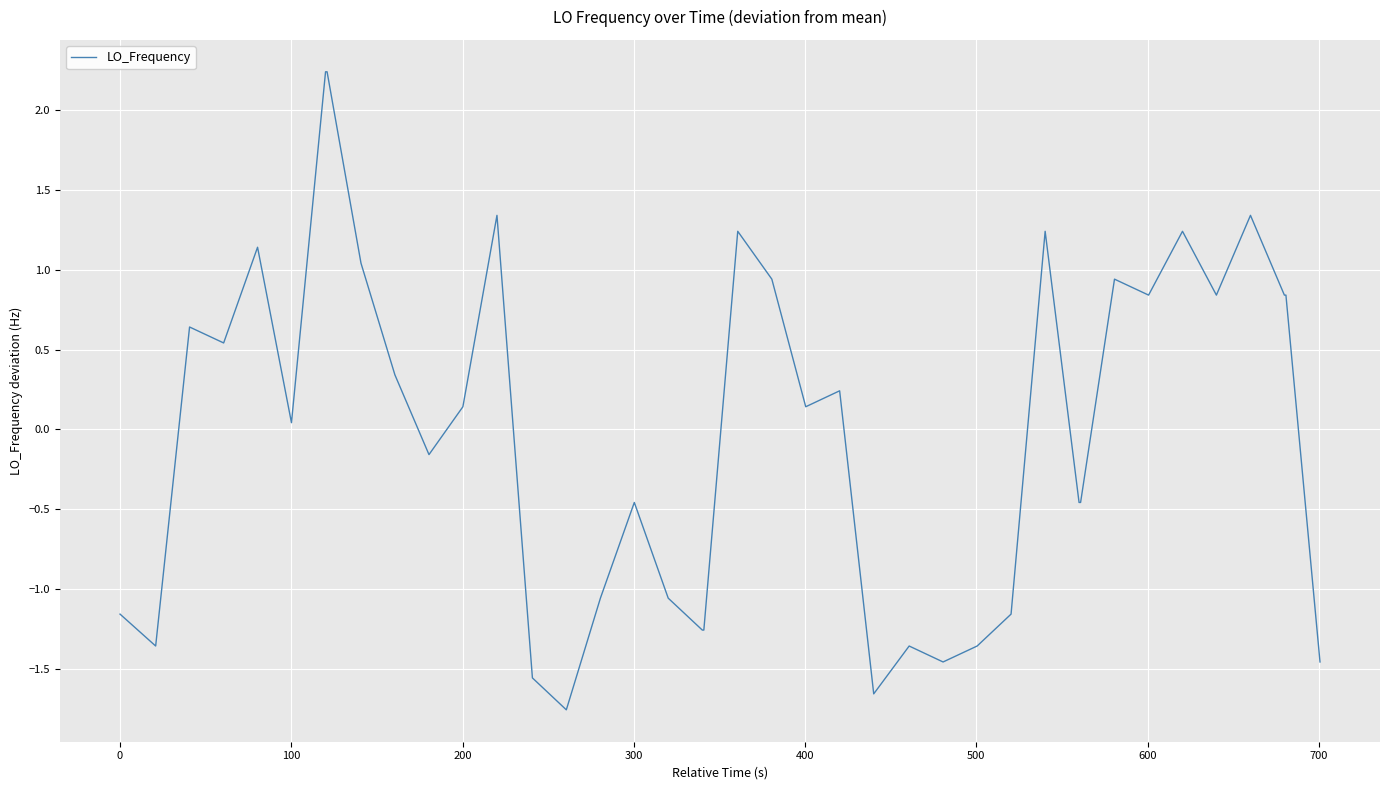

What is the minimum value shown in the chart?

-1.8